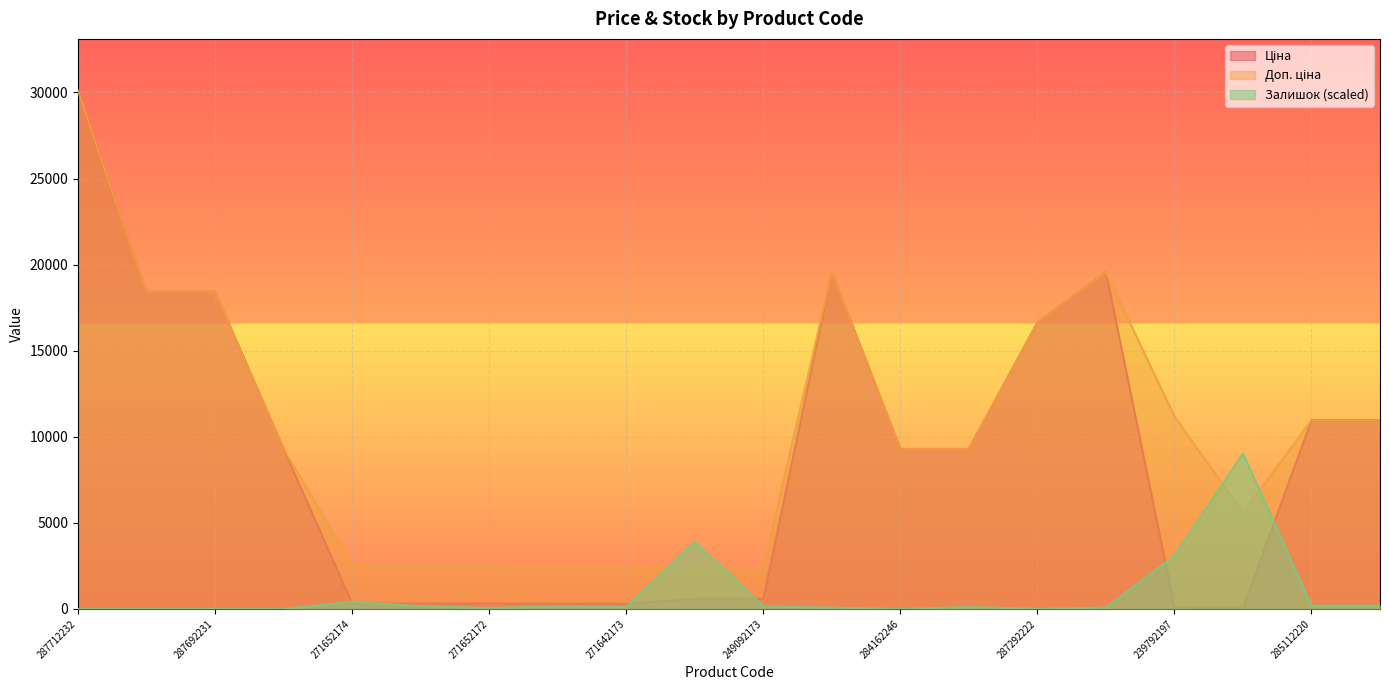

Which series has the widest spread of values?

Ціна